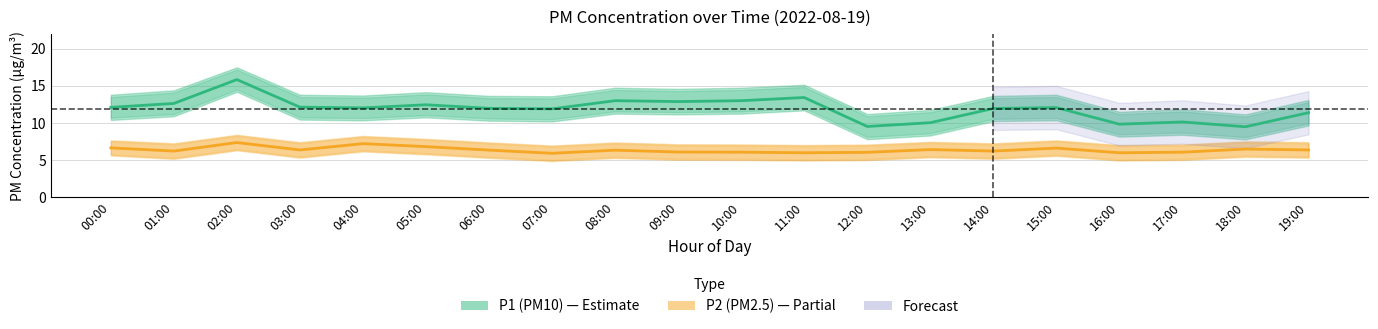

Reading right to left, list all the values displayed in this chart.

P1 (PM10): 11.4	9.5	10.1	9.8	12.1	11.9	10.0	9.5	13.4	13.0	12.9	13.0	11.9	12.0	12.4	12.0	12.1	15.8	12.6	12.1
P2 (PM2.5): 6.3	6.5	6.0	6.0	6.6	6.2	6.4	6.0	6.0	6.0	6.1	6.3	5.9	6.3	6.8	7.2	6.3	7.3	6.2	6.6